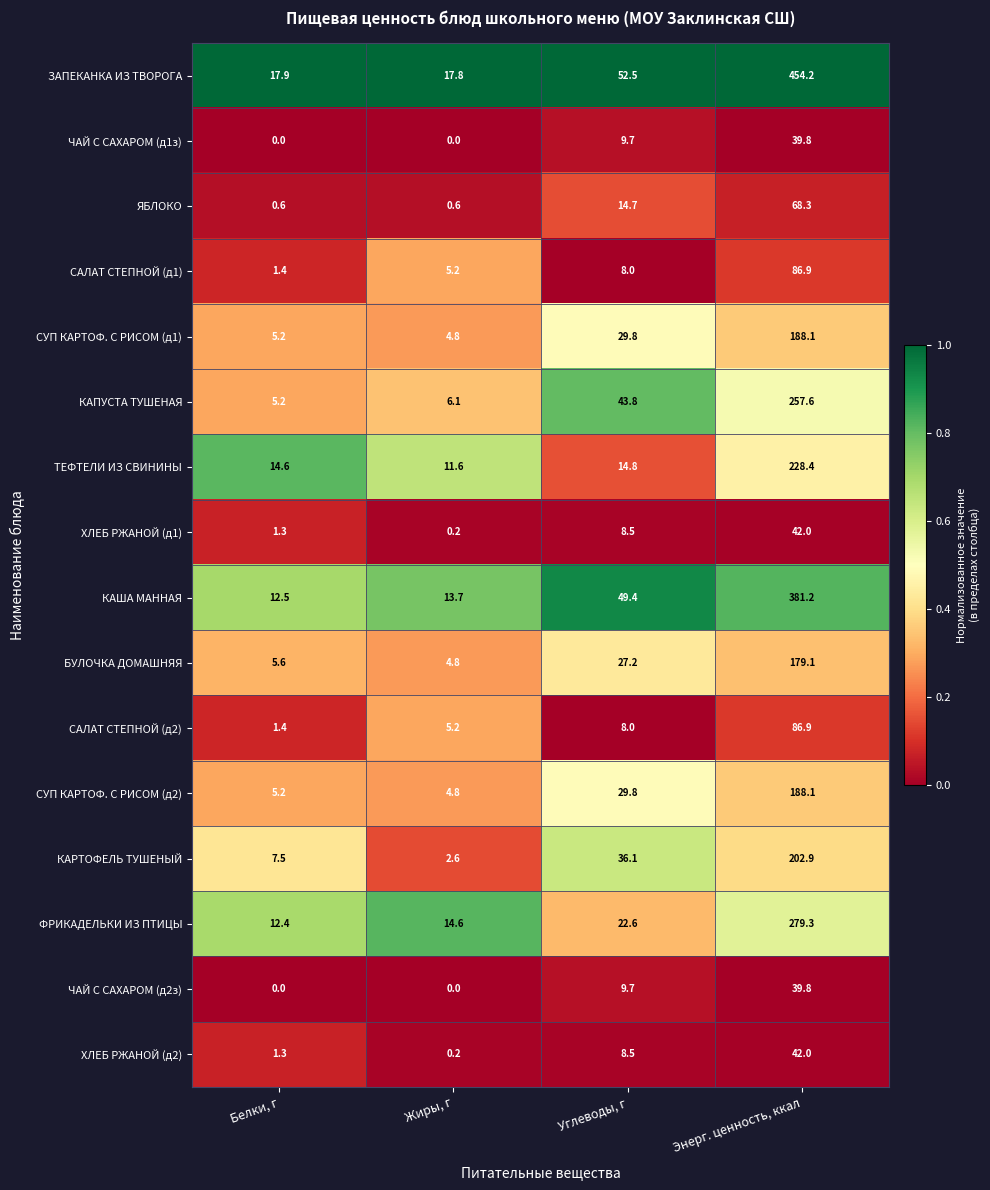

Read the КАША МАННАЯ value at Энерг. ценность, ккал.

381.2